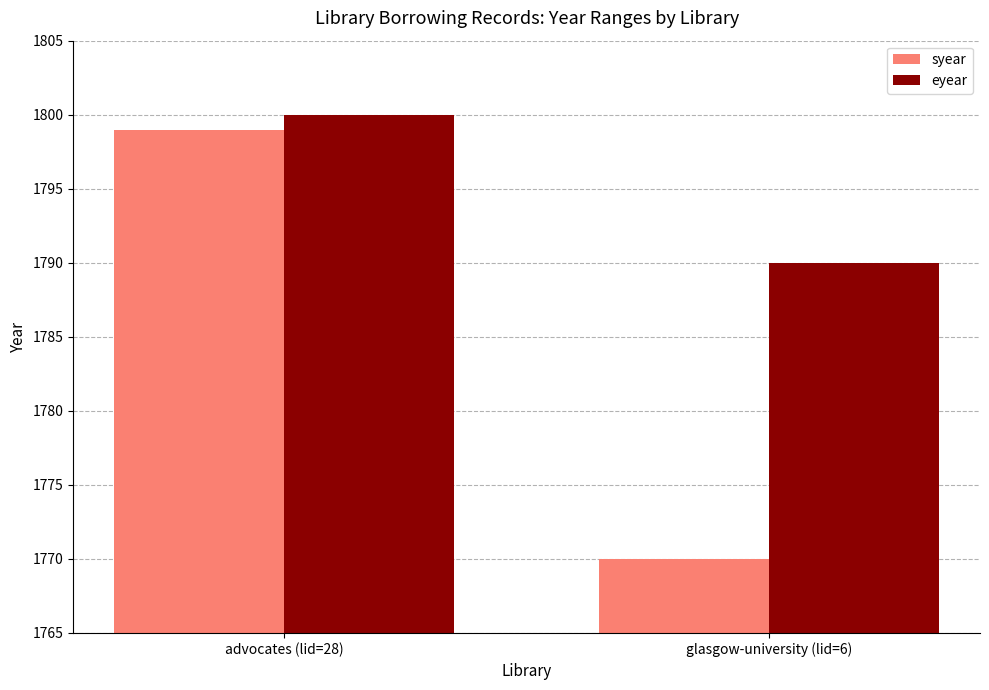

The eyear series shows 1800 at advocates (lid=28). True or false?

True